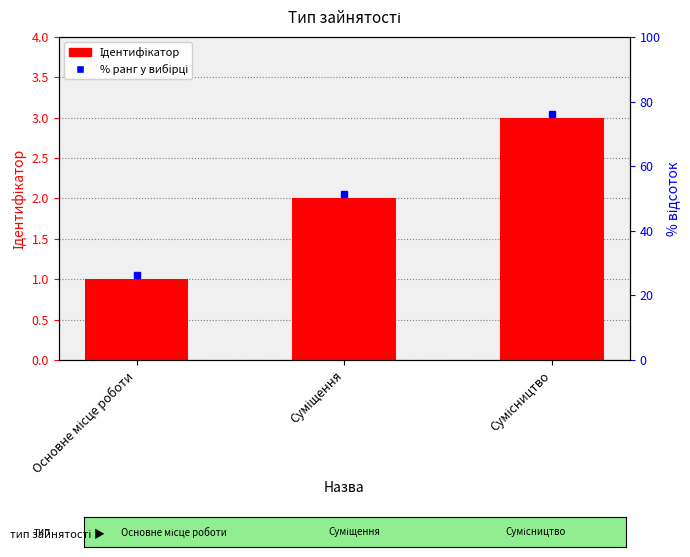

What position from the left is Основне місце роботи?

1